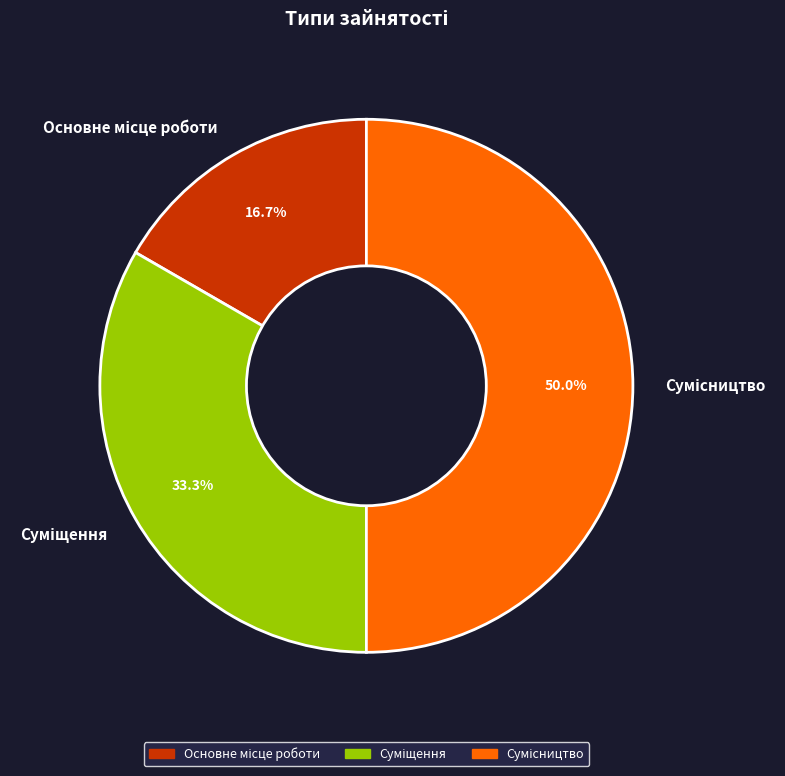

Combined, do Основне місце роботи and Сумісництво account for over 50%?

Yes